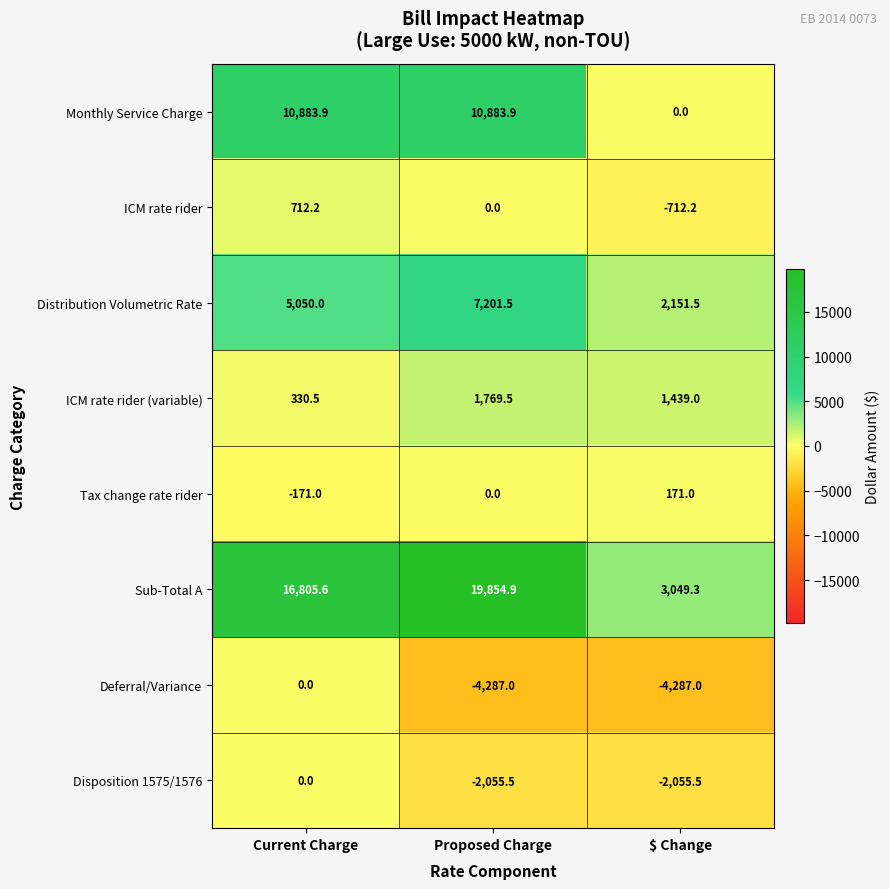

What is the sum of the Tax change rate rider values at Proposed Charge and $ Change?

171.0